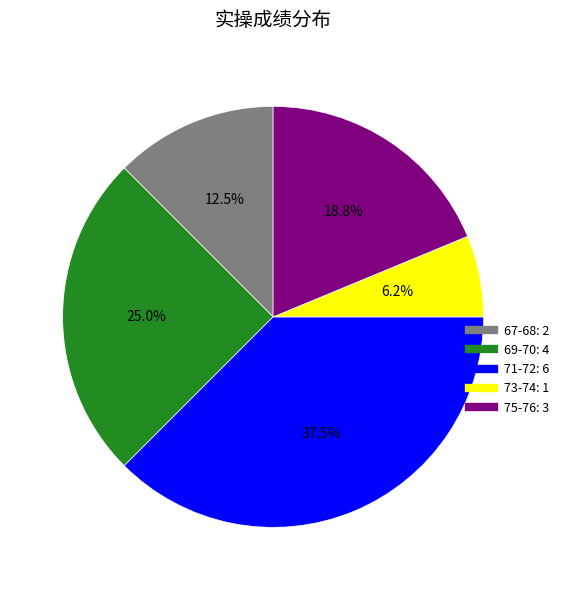

Is there a majority slice in this chart?

No